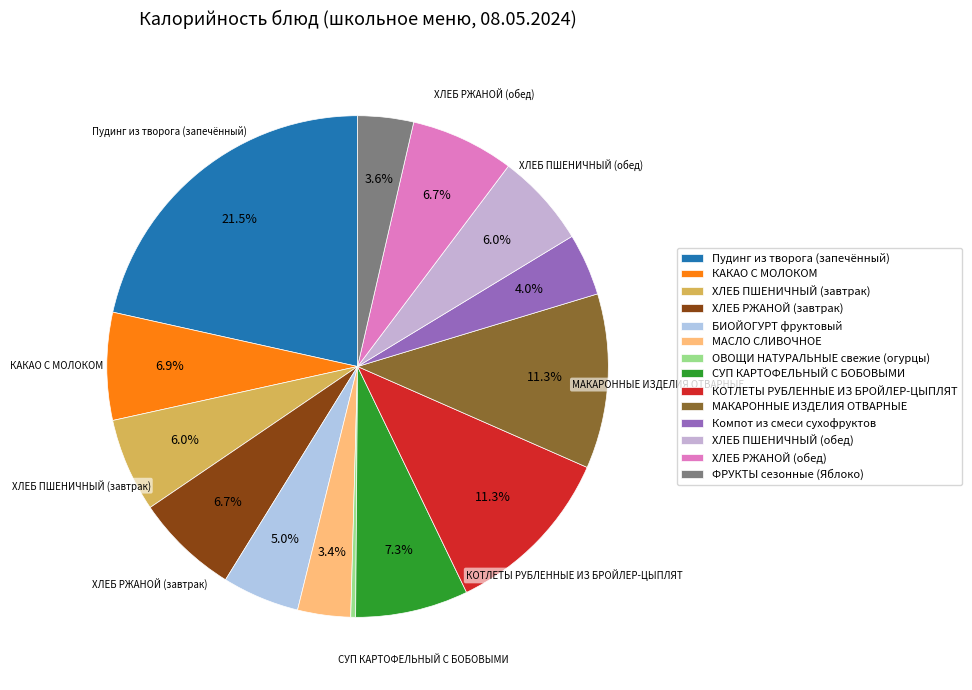

Count the number of slices in the pie.

14